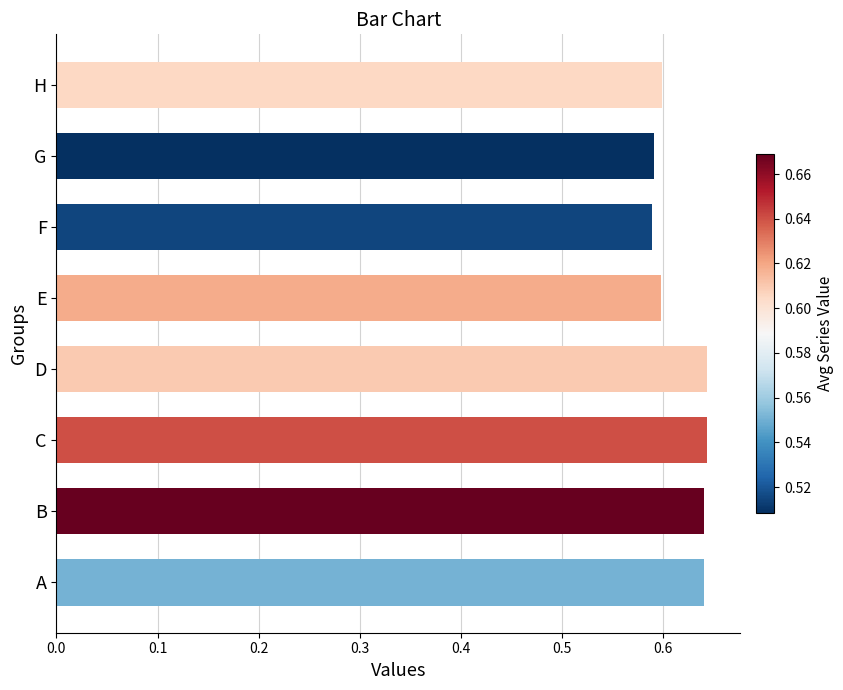

What is the sum of all values?

4.9